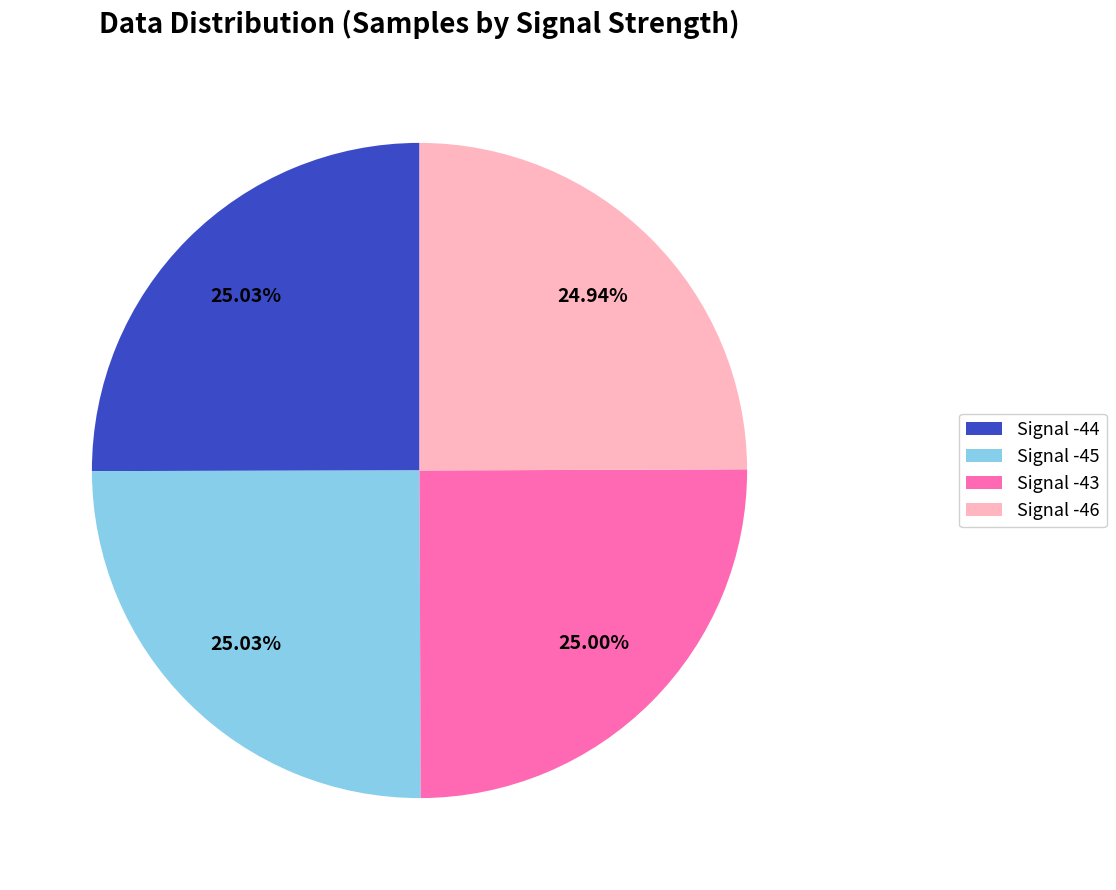

What is the ratio of the value at Signal -44 to the value at Signal -45?

1.0